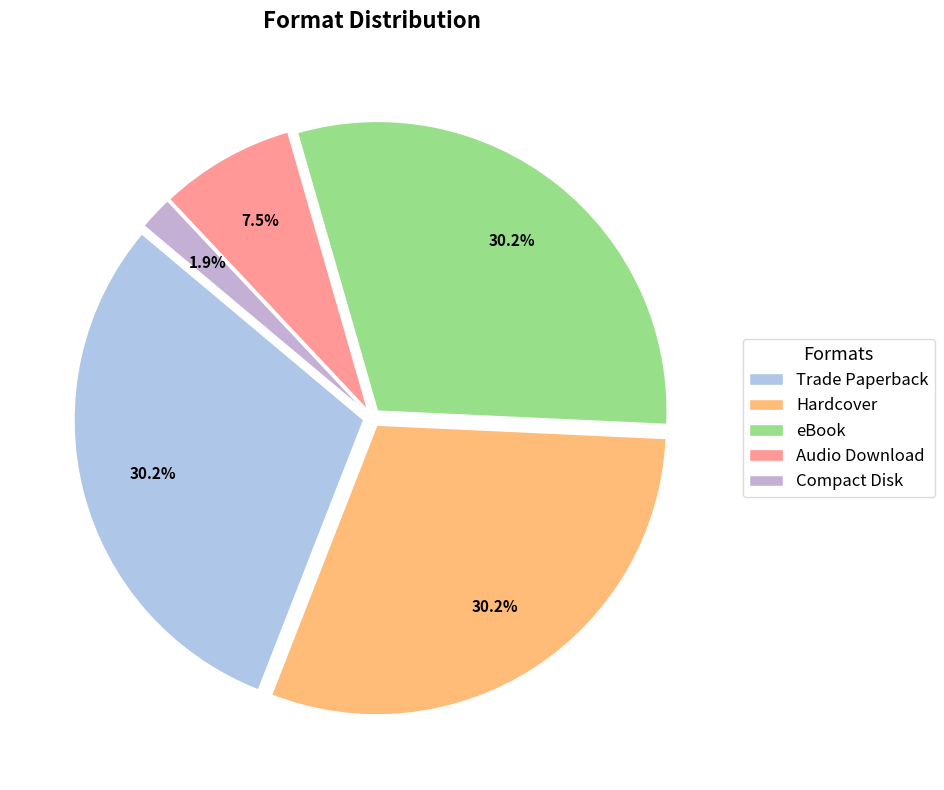

To the nearest percent, what is the difference between the eBook and Compact Disk slice percentages?

28%